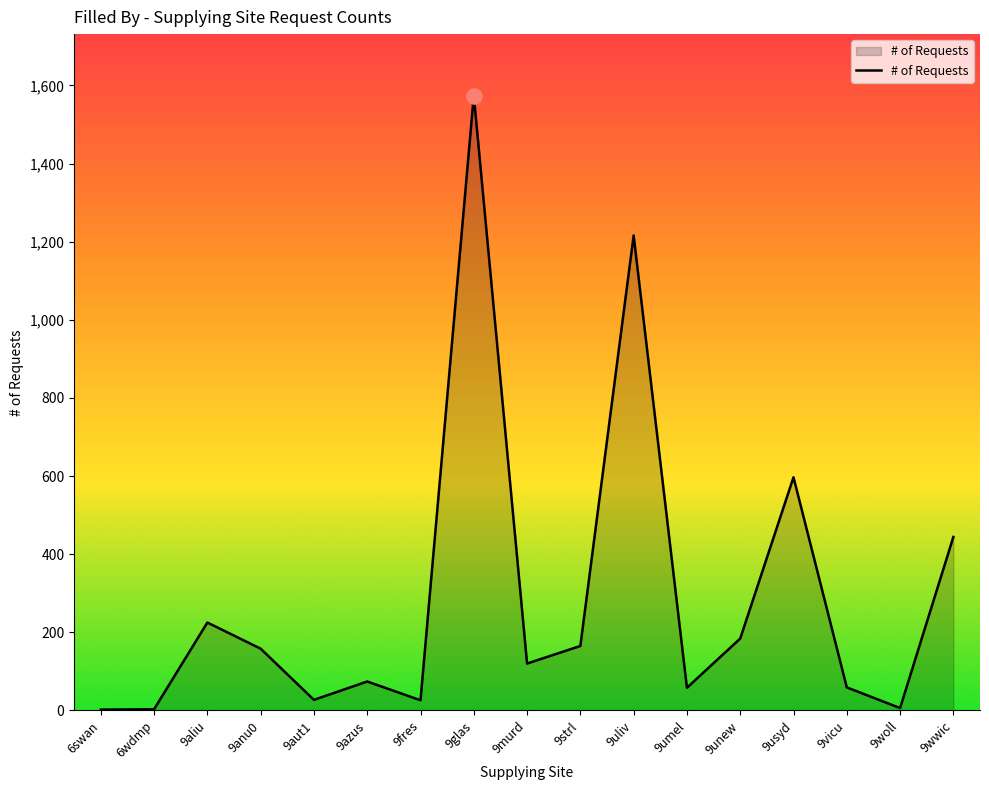

What is the ratio of the value at 9umel to the value at 9wwic?

0.1